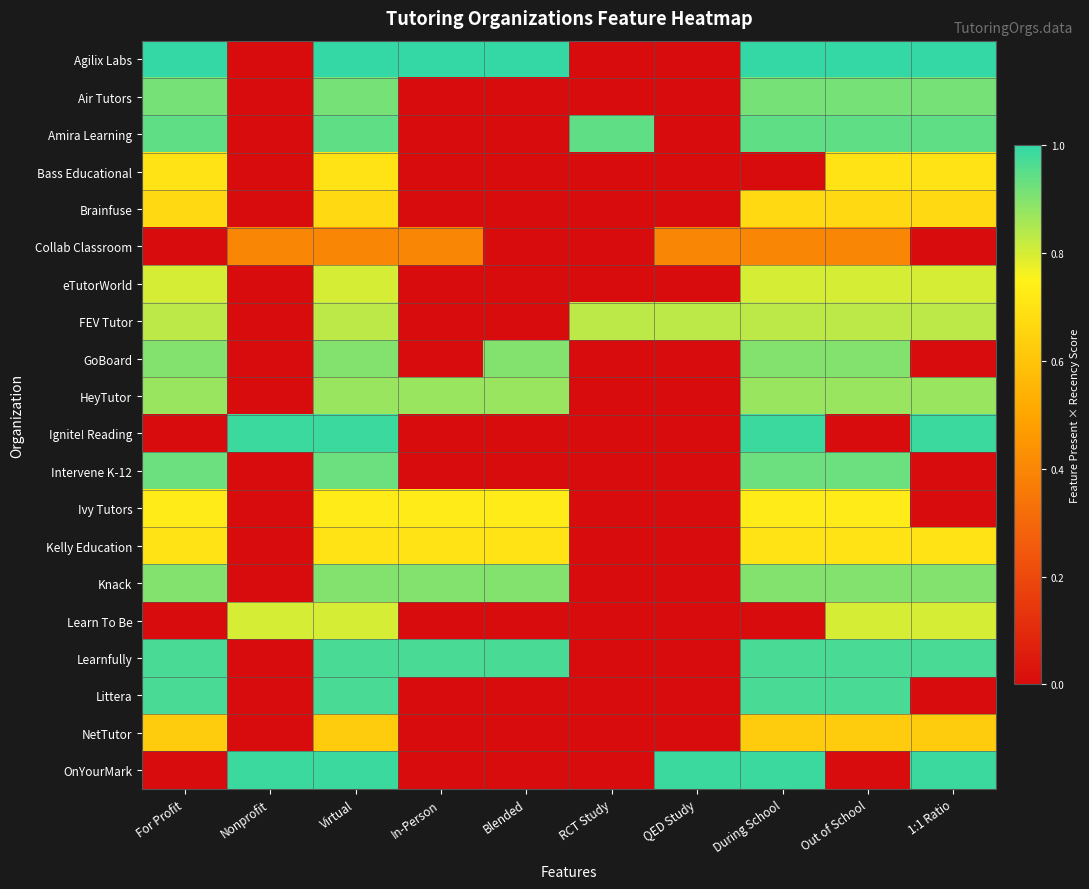

Which category has the highest value across all series?

For Profit